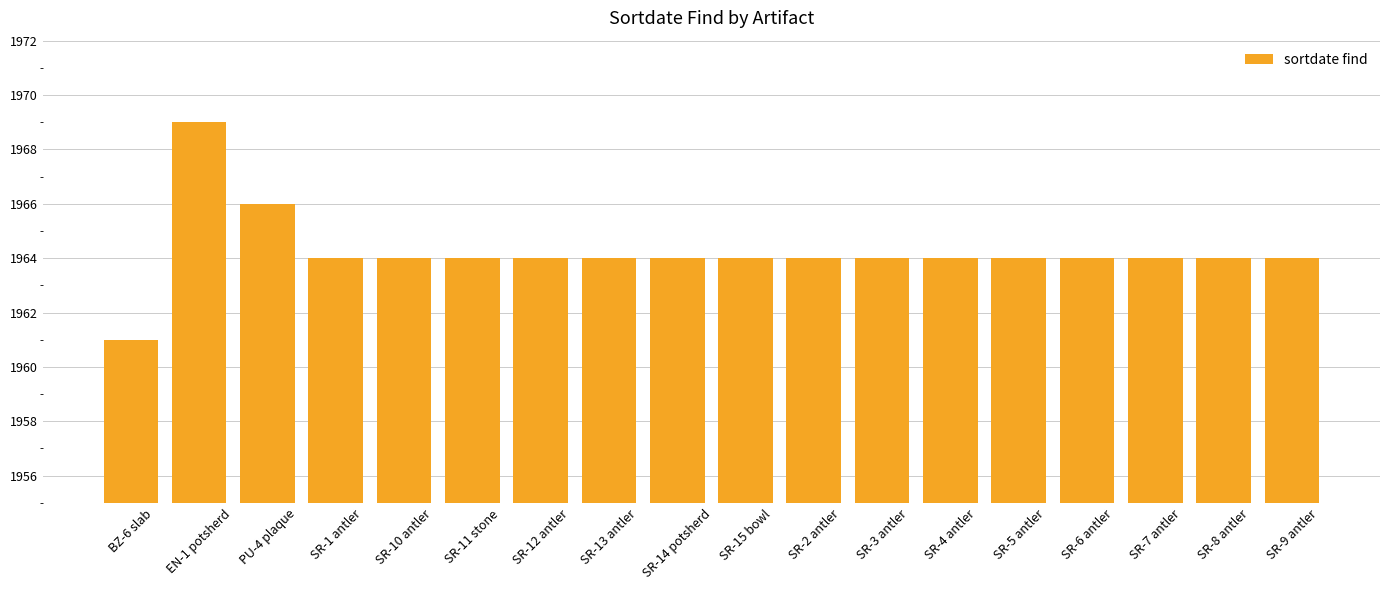

What is the label of the 10th bar from the left?

SR-15 bowl